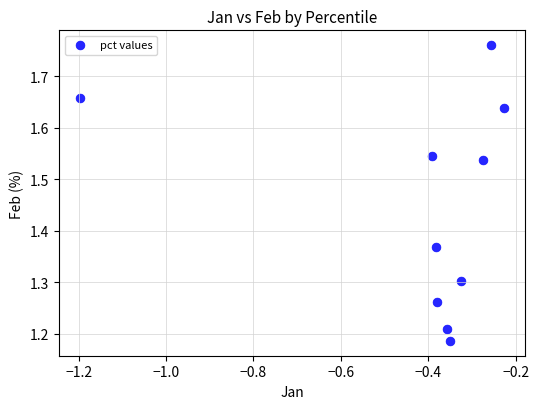

What is the average X value?

-0.4